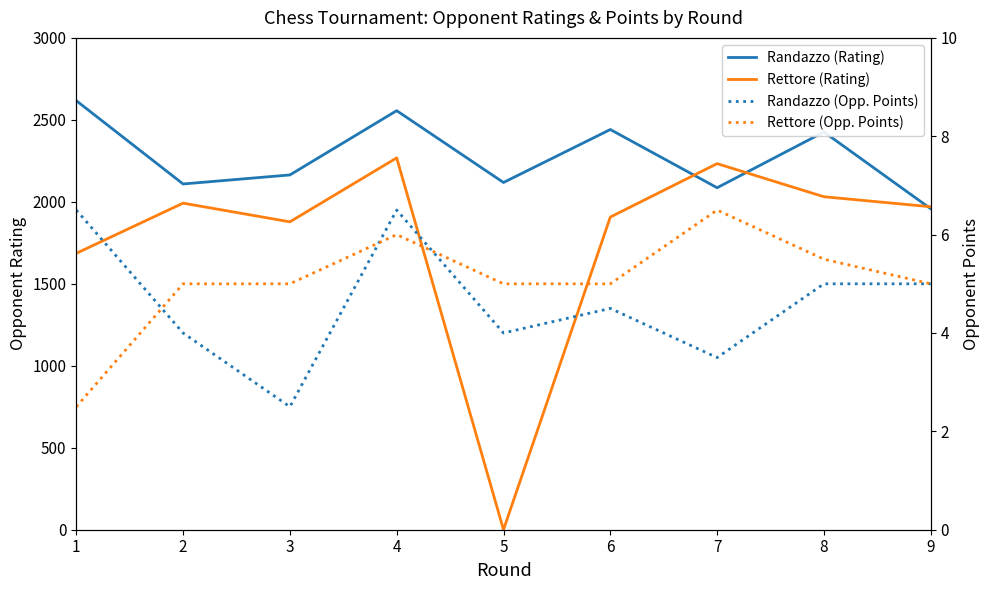

What is the sum of the Rettore (Rating) values at 5 and 6?

1907.0